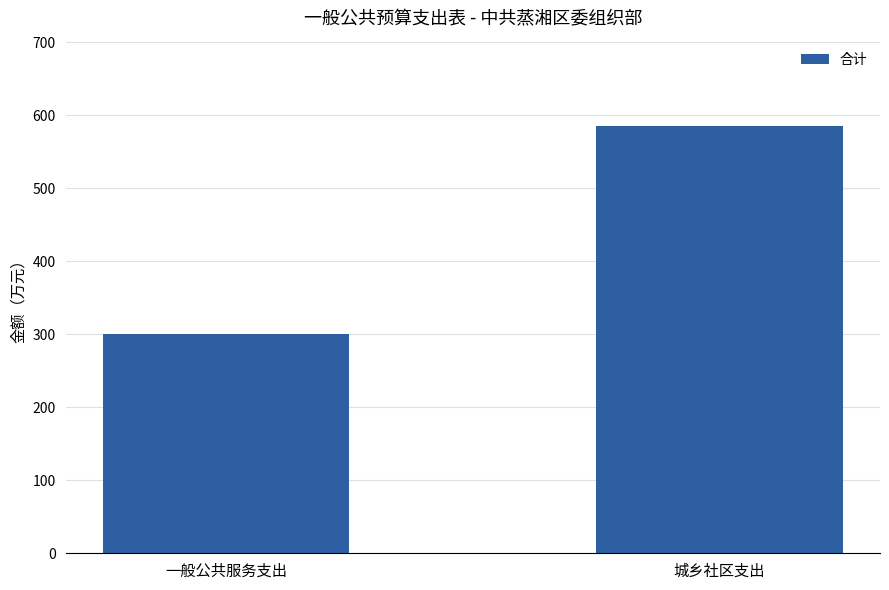

What is the difference between the values at 一般公共服务支出 and 城乡社区支出?

285.0